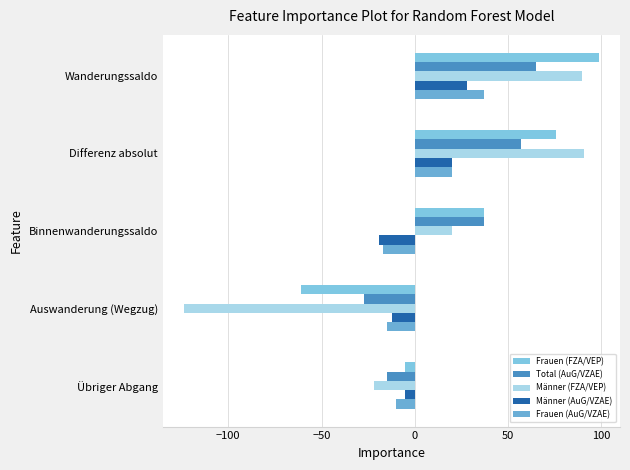

Count the number of categories in the chart.

5